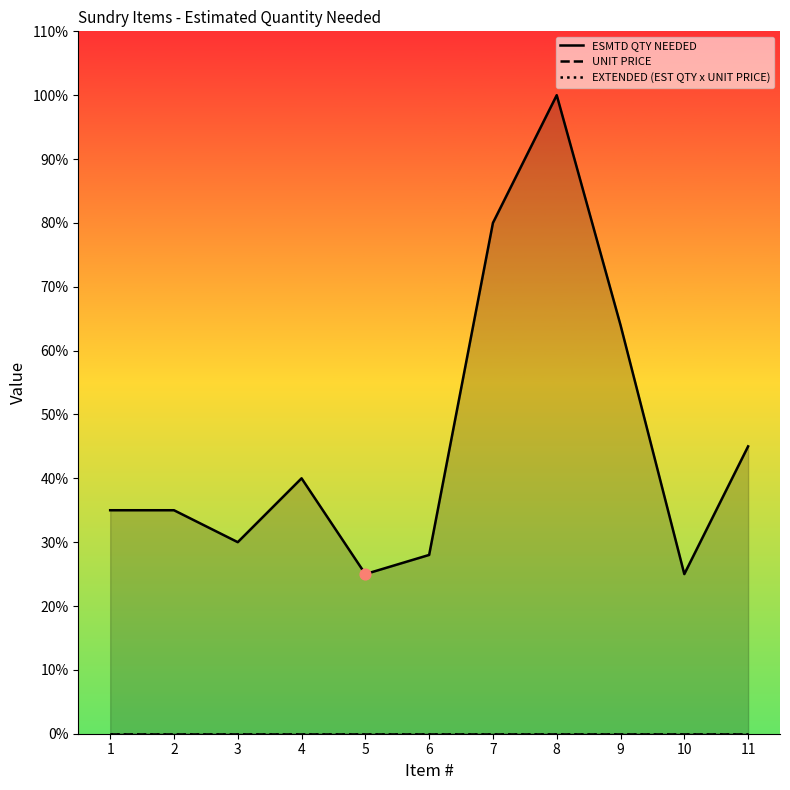

What are all the series names shown in the legend?

ESMTD QTY NEEDED, UNIT PRICE, EXTENDED (EST QTY x UNIT PRICE)